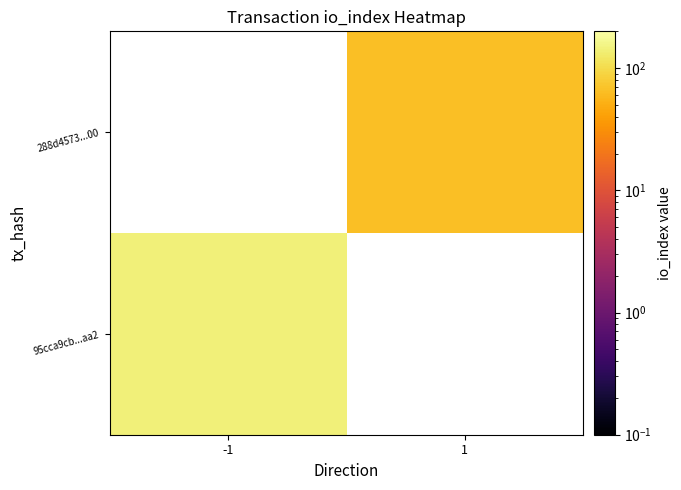

Which series has the widest spread of values?

95cca9cb...aa2